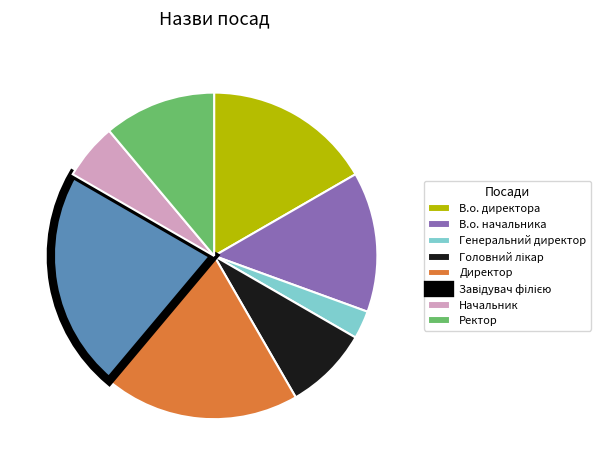

Count the number of slices in the pie.

8